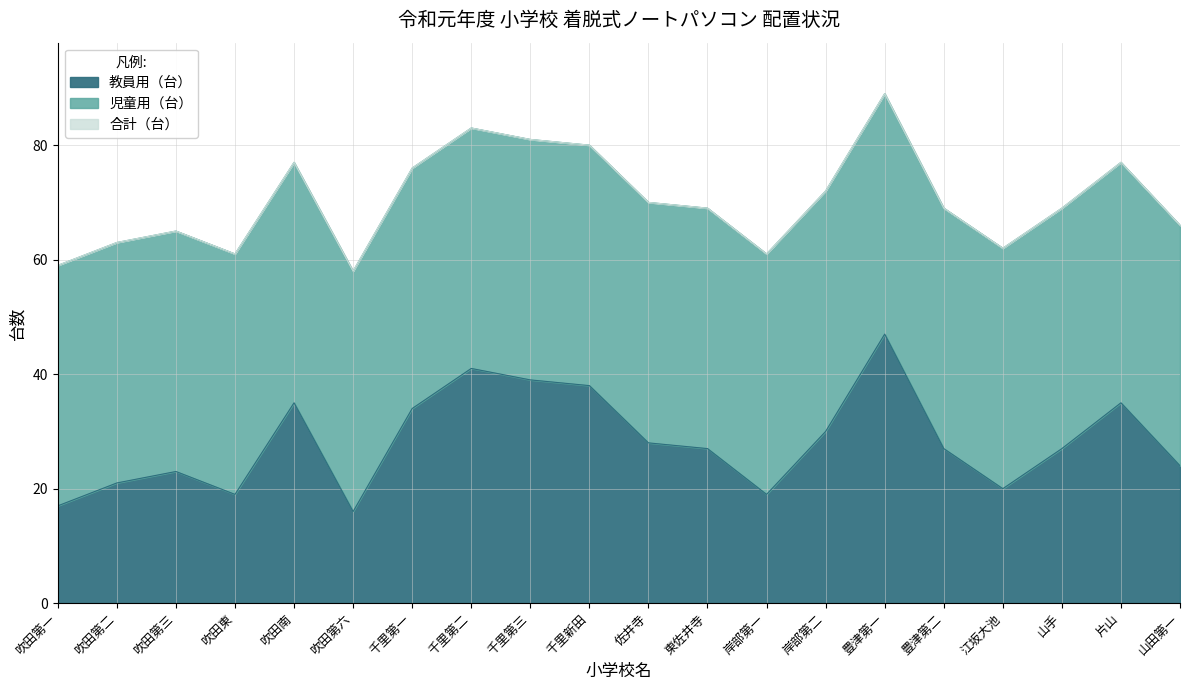

True or false: 教員用（台） and 合計（台） intersect in this chart.

False